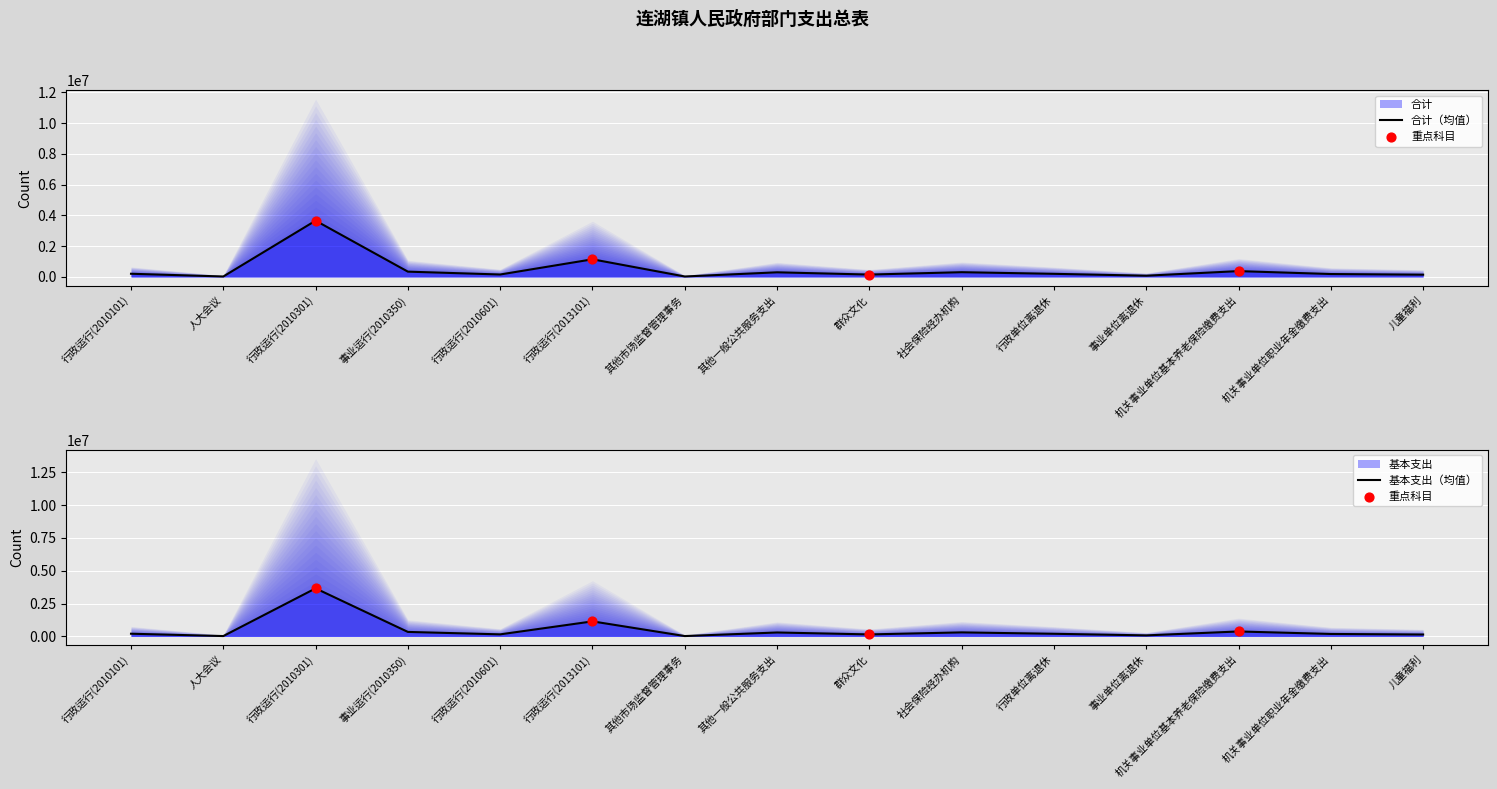

Which series has the largest total across all categories?

合计